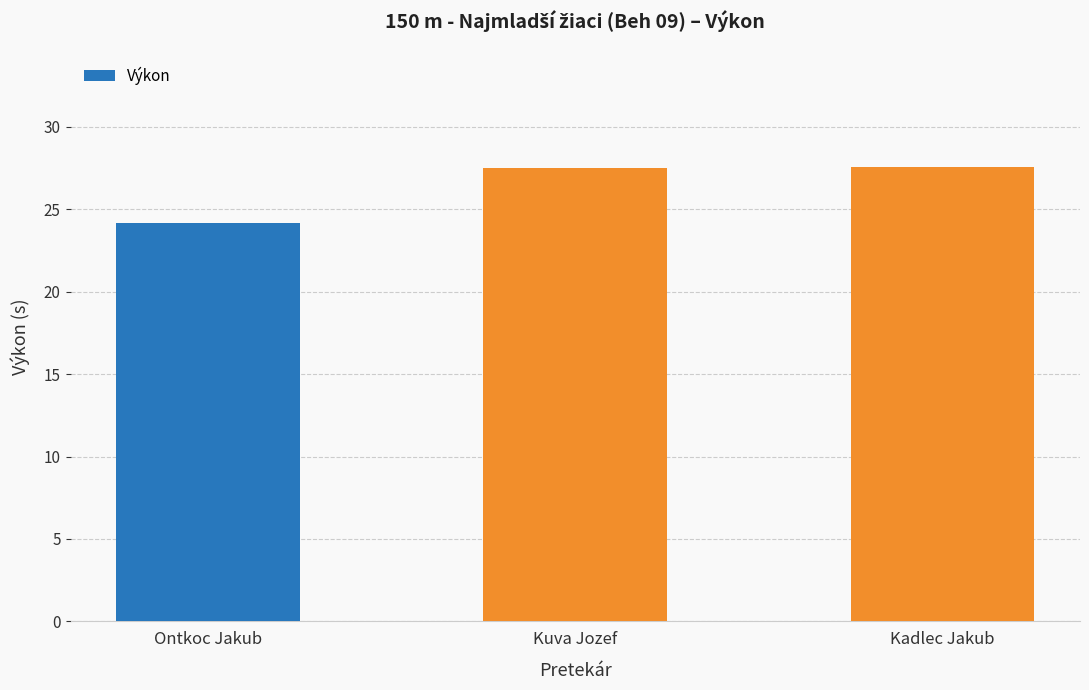

Where does the data first go above 27?

Kuva Jozef